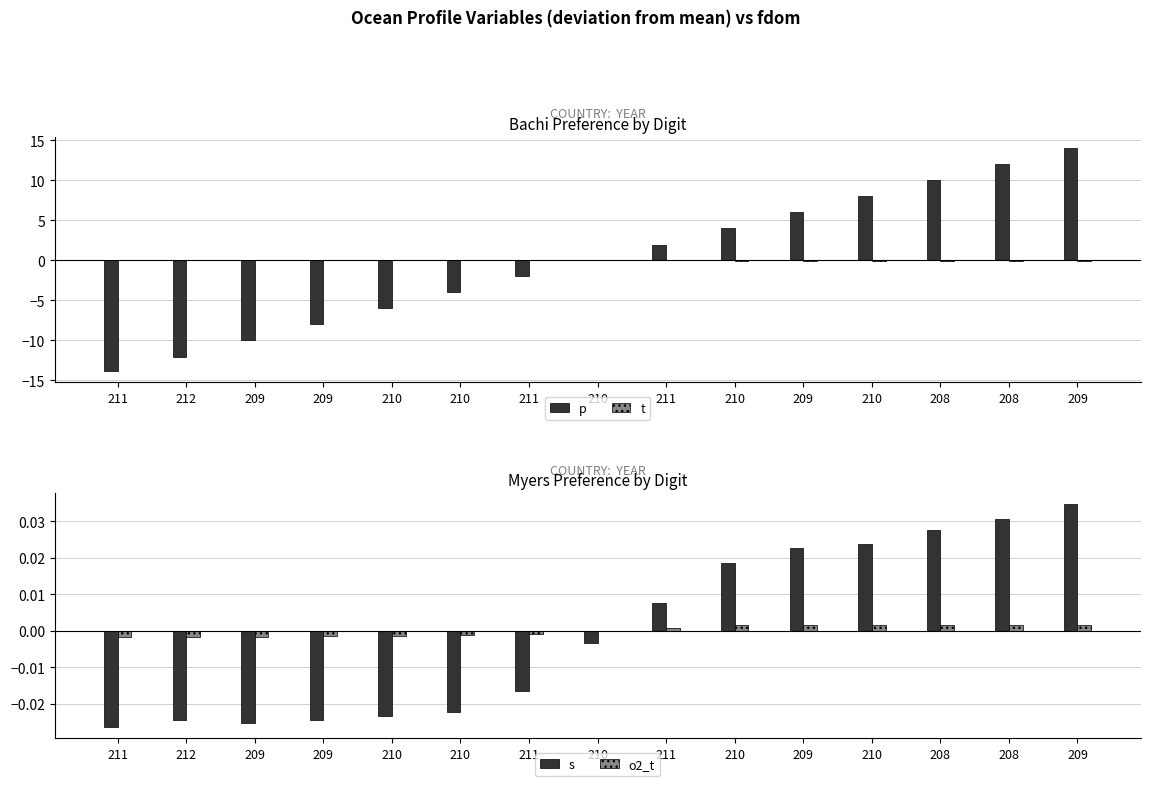

List the labels in order of o2_t value, smallest first.

211, 212, 209, 209, 210, 210, 211, 210, 211, 210, 209, 209, 210, 208, 208